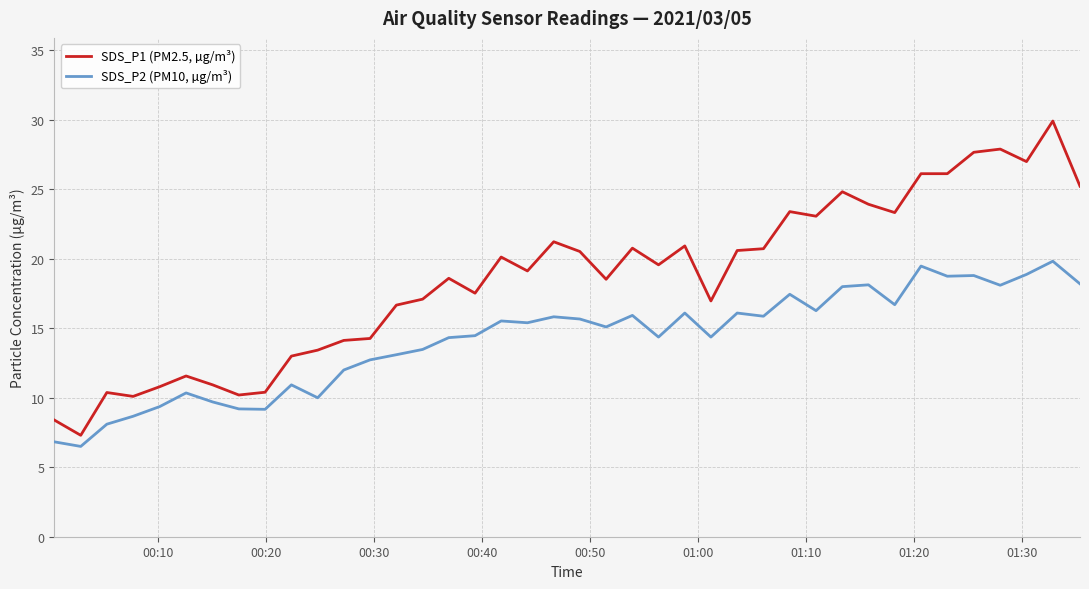

What is the minimum value shown in the chart?

6.5